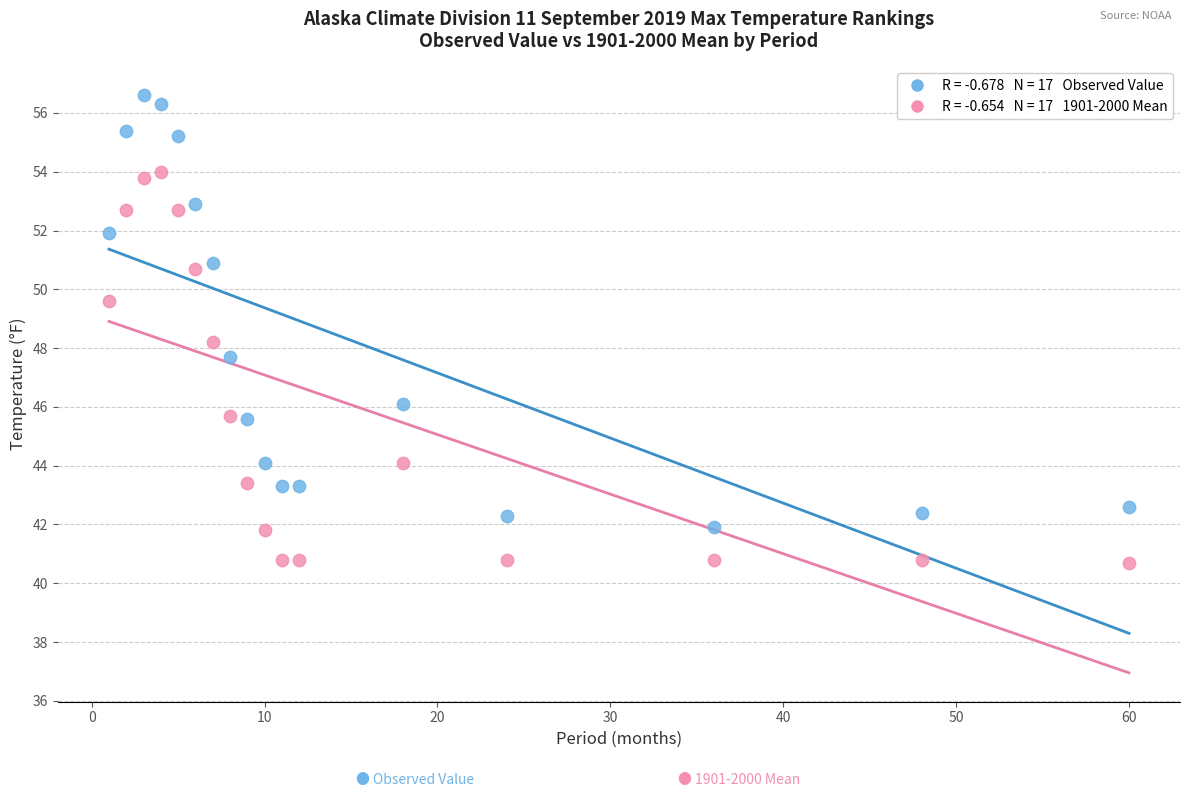

Across all data points, what is the range of Y values (max minus min)?

15.9